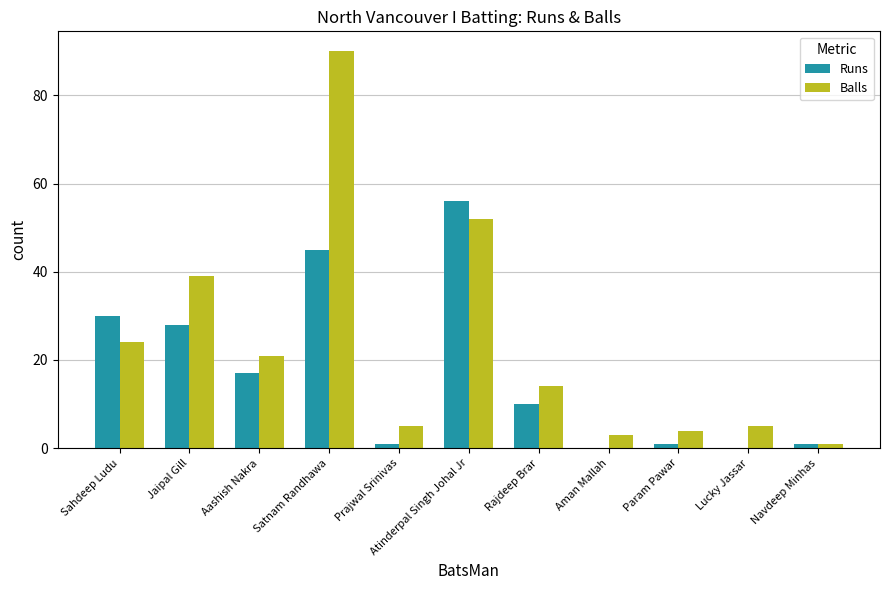

Which category has the highest value across all series?

Satnam Randhawa